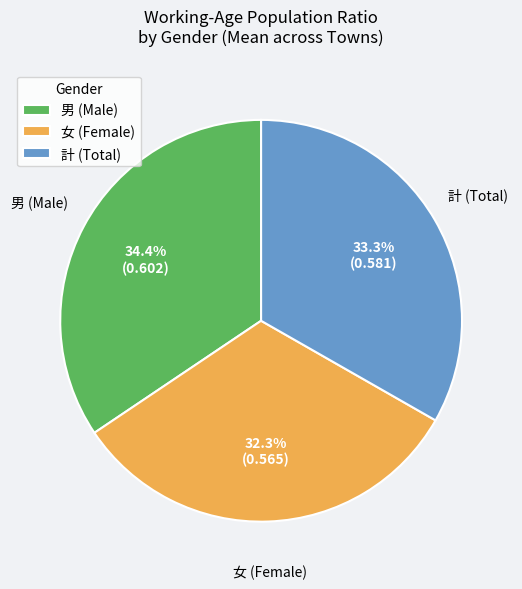

How many slices are in this pie chart?

3